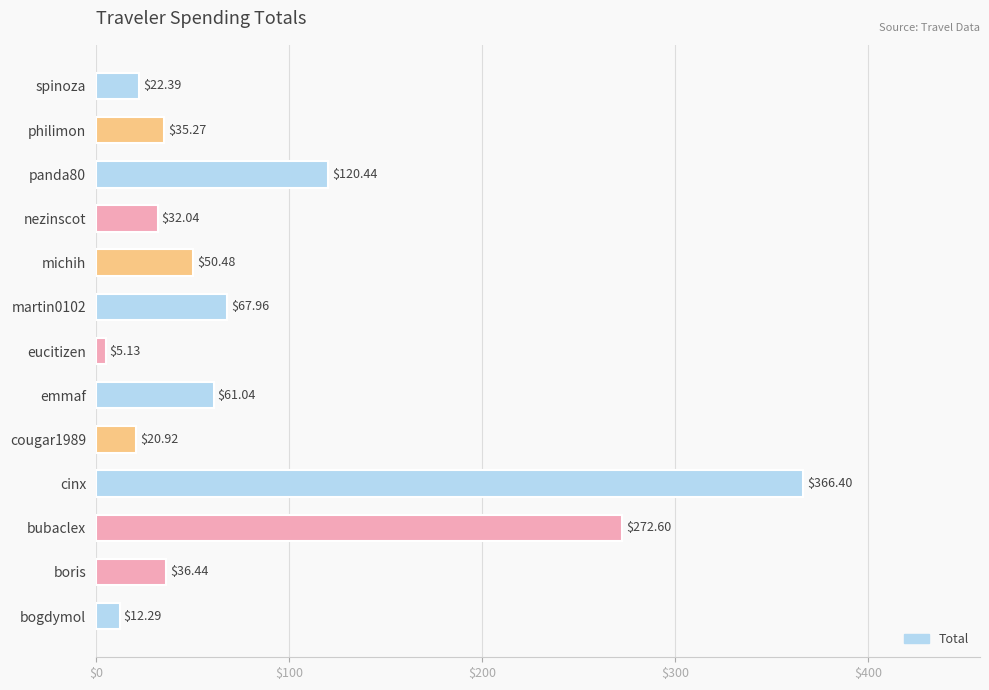

What is the difference between the maximum and minimum values?

361.3